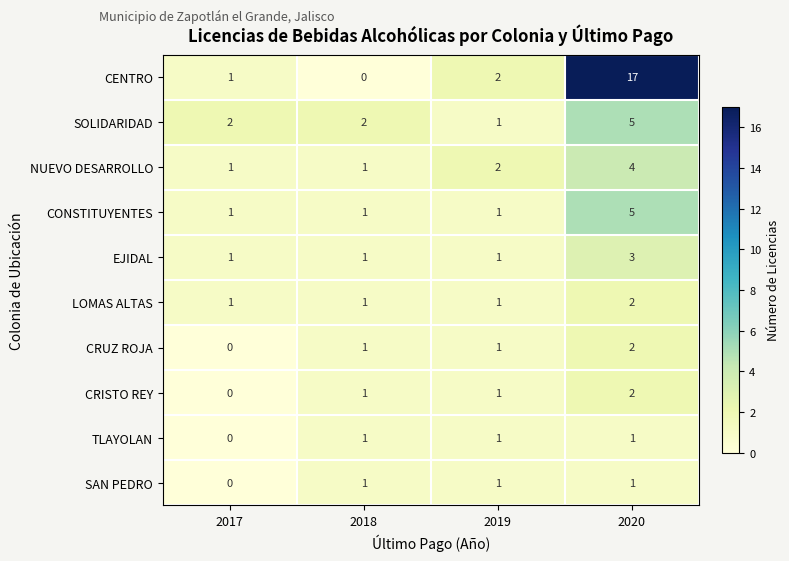

What is the sum of the SOLIDARIDAD values at 2020 and 2017?

7